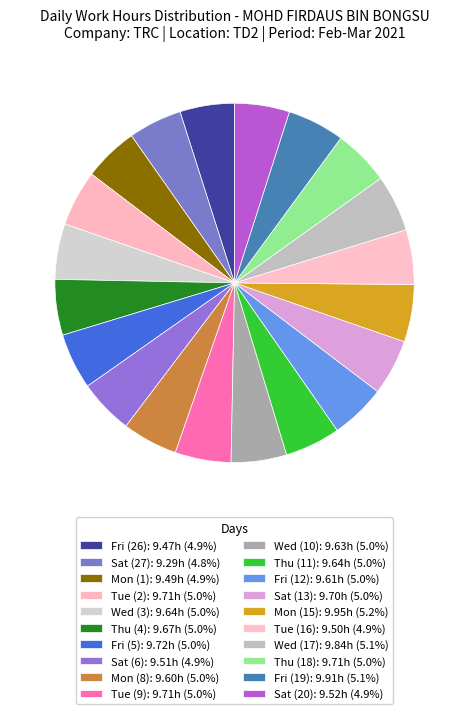

How many slices are in this pie chart?

20